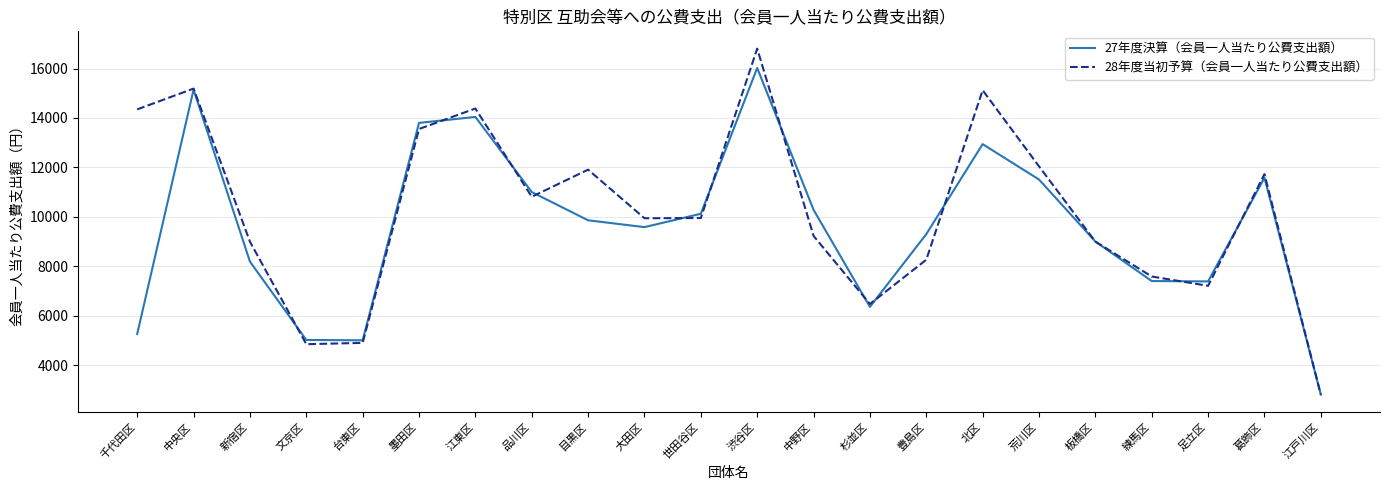

Which series has the widest spread of values?

28年度当初予算（会員一人当たり公費支出額）